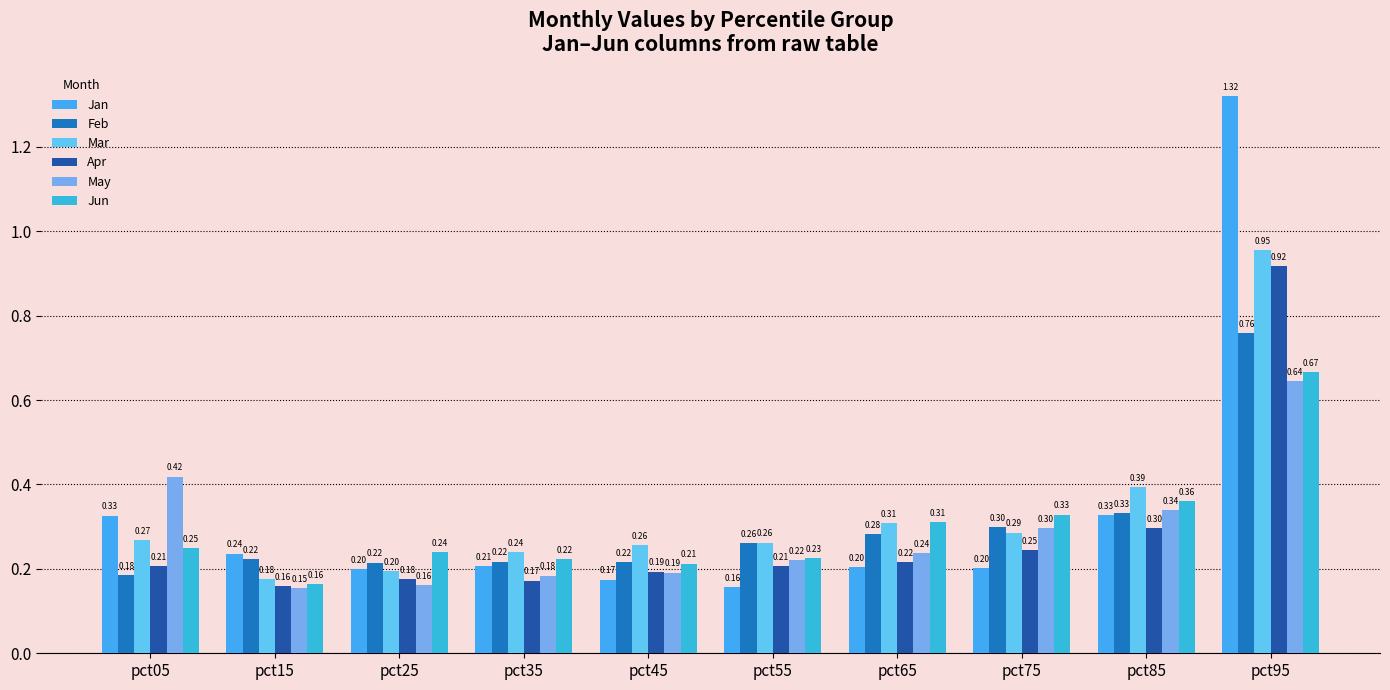

What is the spread (max minus min) of values at pct25?

0.1